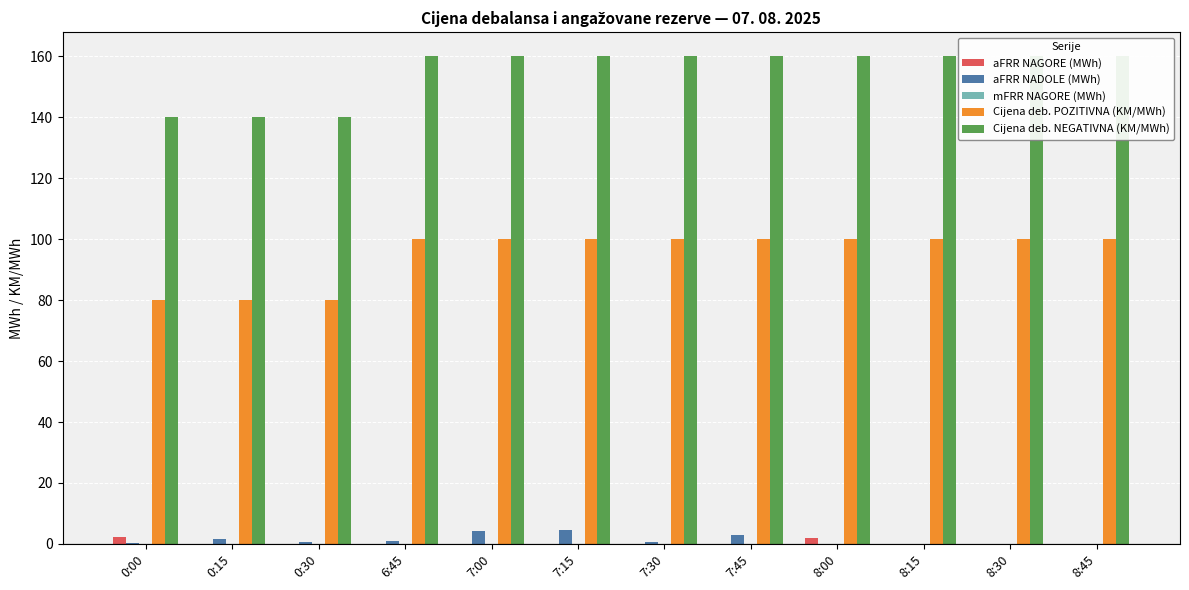

What is the highest value of the Cijena deb. POZITIVNA (KM/MWh) series?

100.0